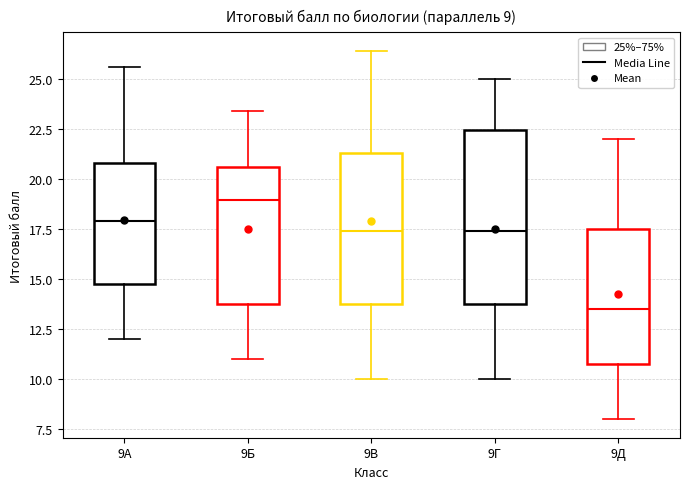

Comparing the boxes themselves (not the whiskers), which one is the tallest?

9Г